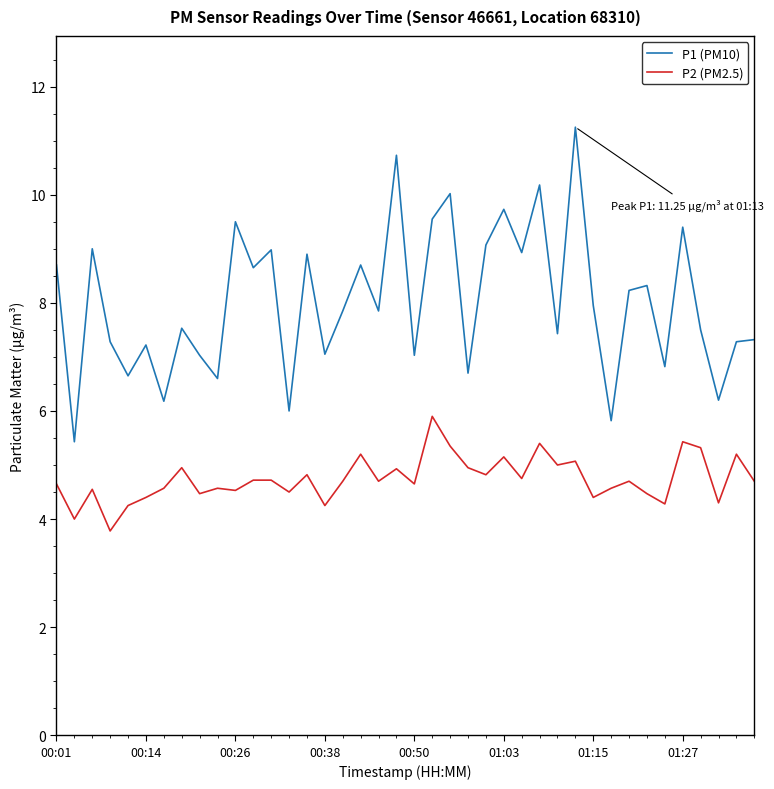

How many distinct data groups are displayed?

2